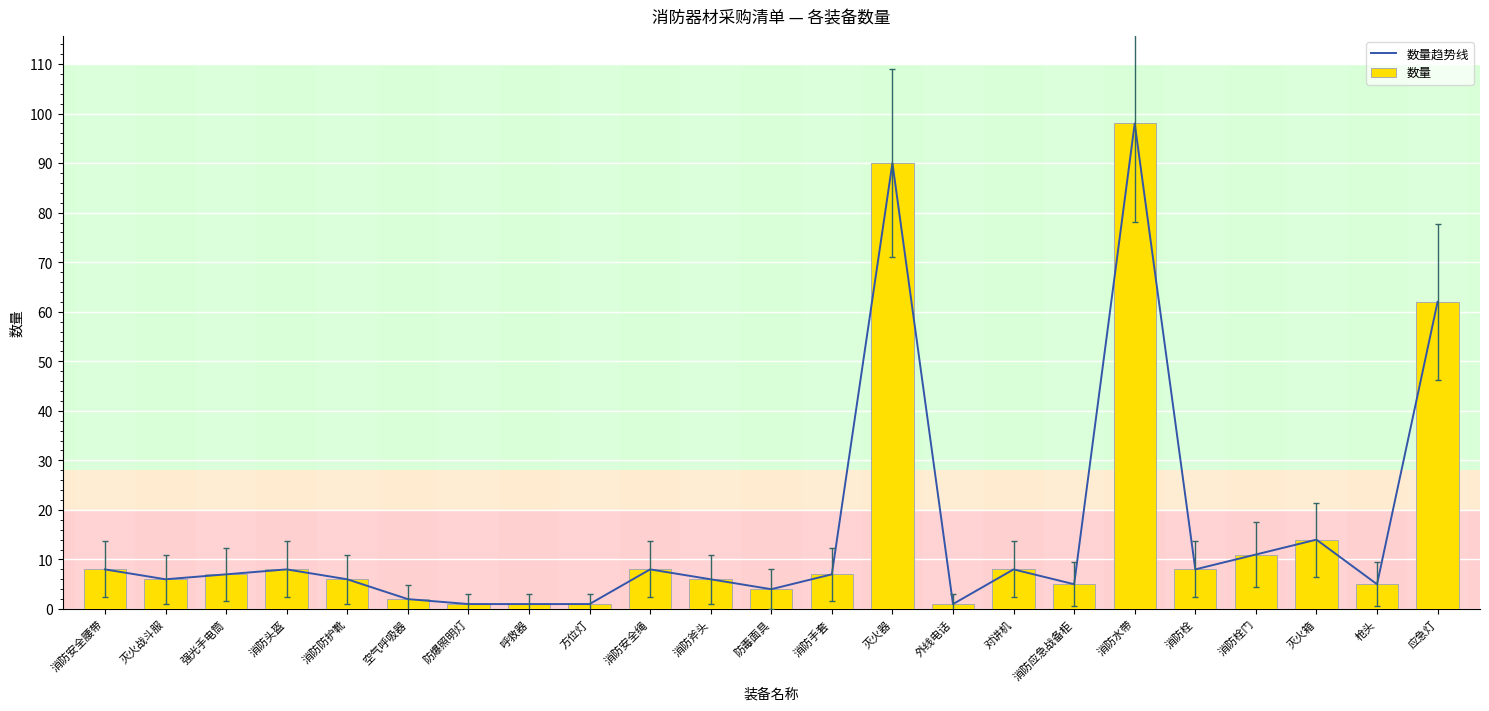

What is the total value across all series at 灭火箱?

28